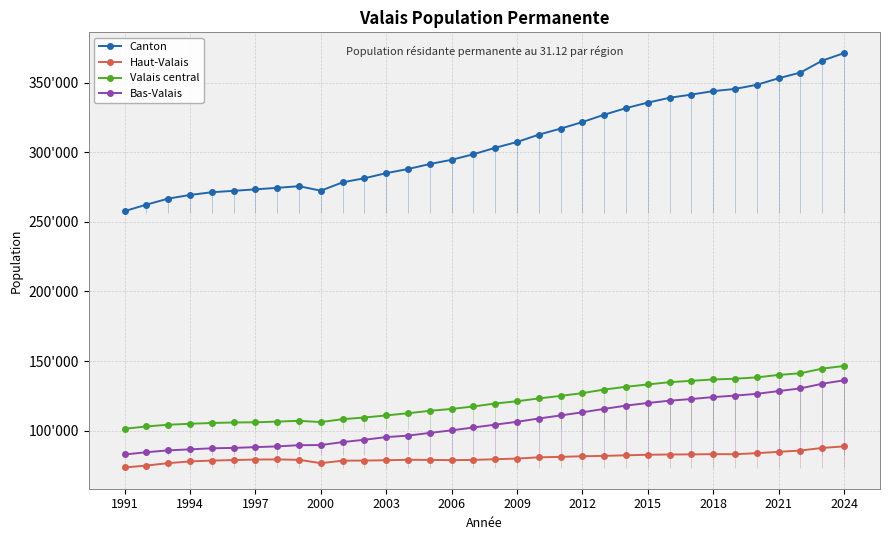

True or false: Haut-Valais has a value of 87575 at 32.

True